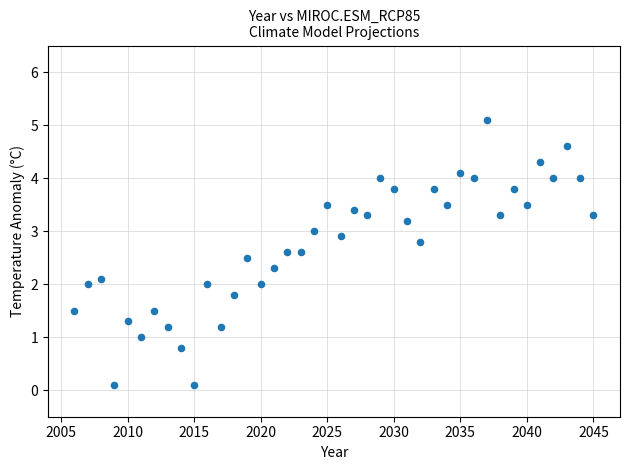

What is the range of X values (max minus min)?

39.0